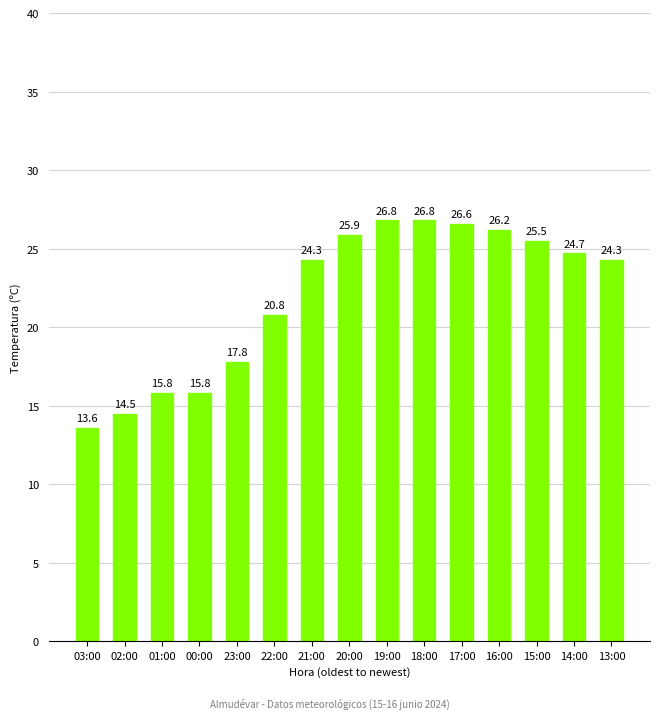

What is the label of the 12th bar from the right?

00:00